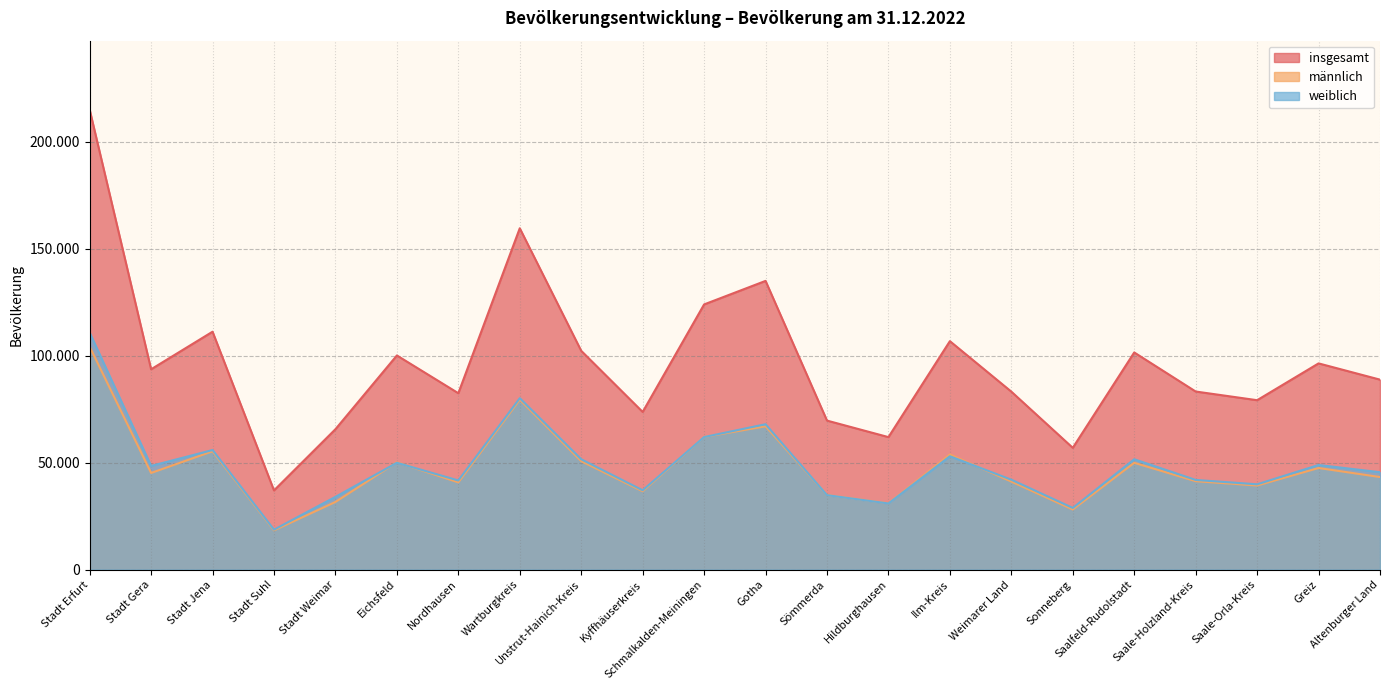

Where does the insgesamt series first go above 93634?

Stadt Erfurt